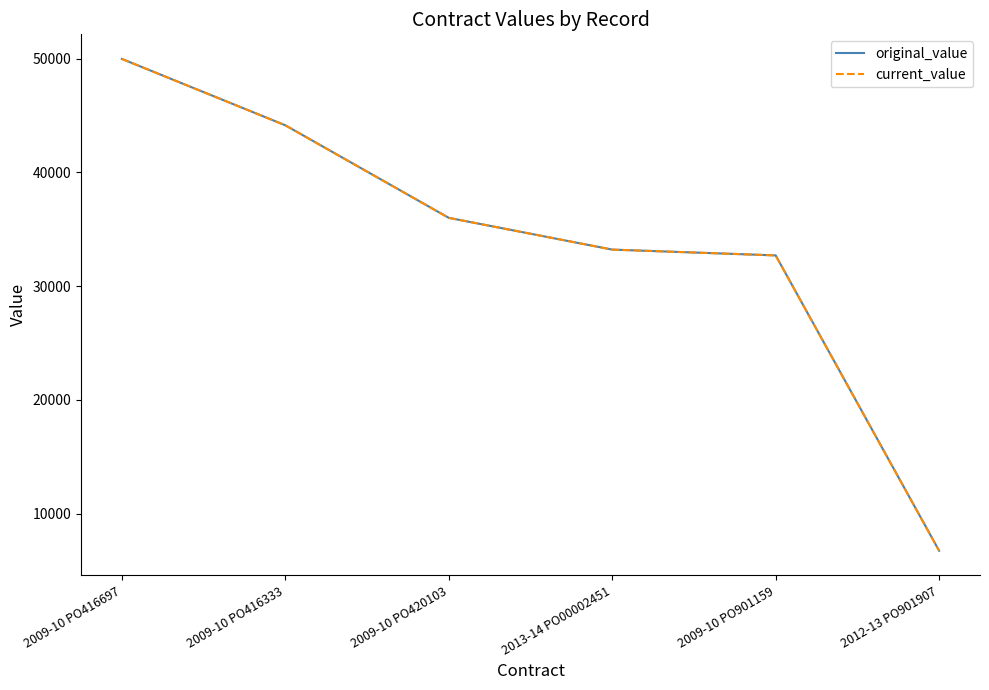

Does the chart display data point markers on the line(s)?

No